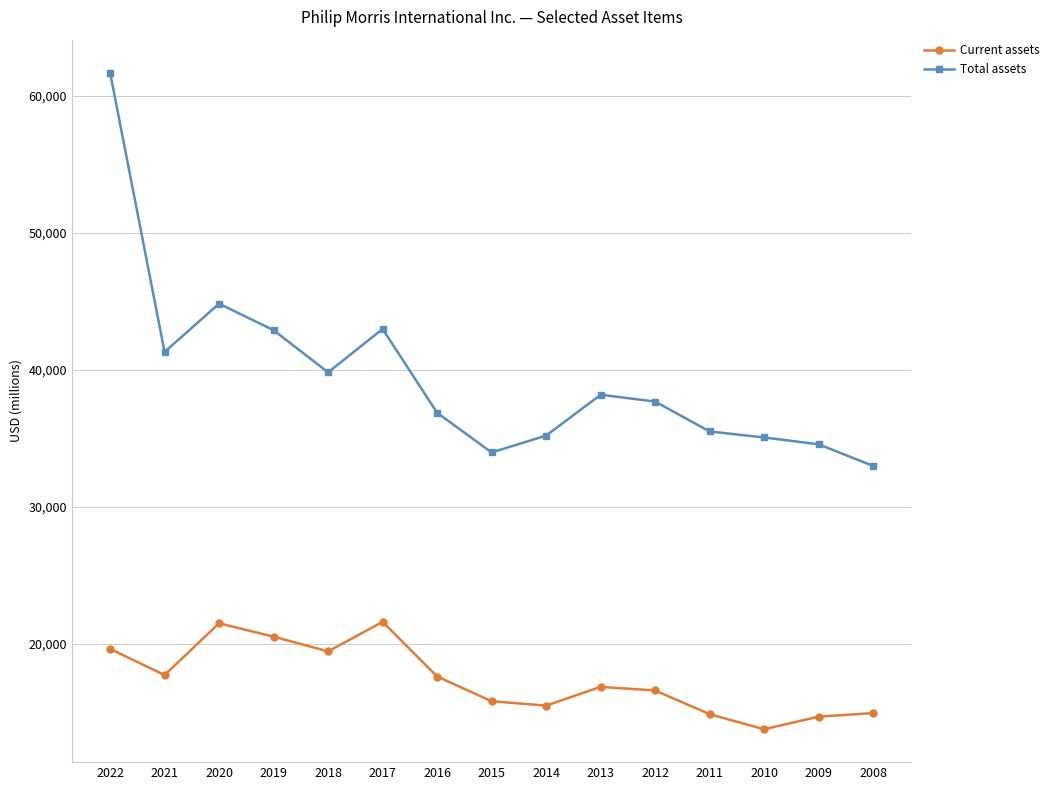

How many lines are shown in the chart?

2